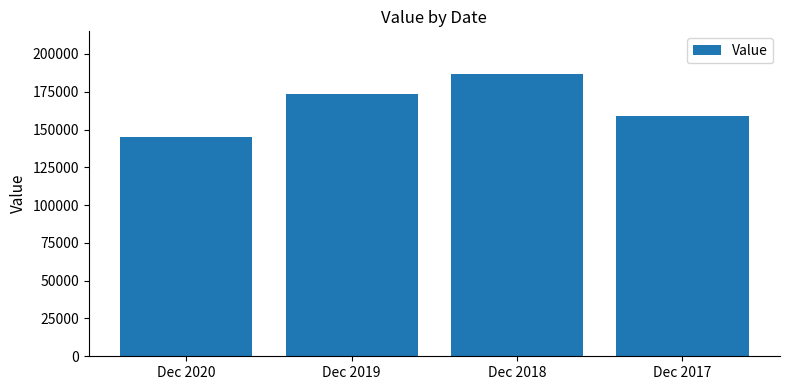

What is the ratio of the value at Dec 2018 to the value at Dec 2019?

1.1